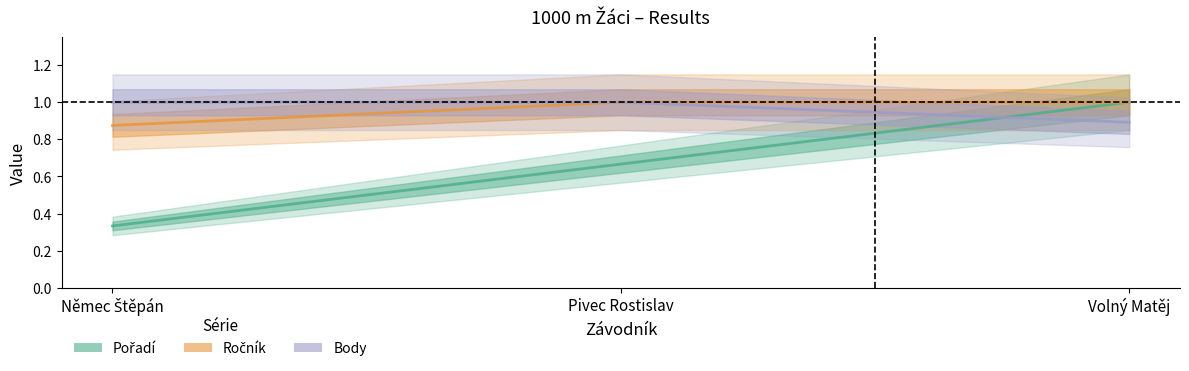

What is the maximum value shown in the chart?

1.0